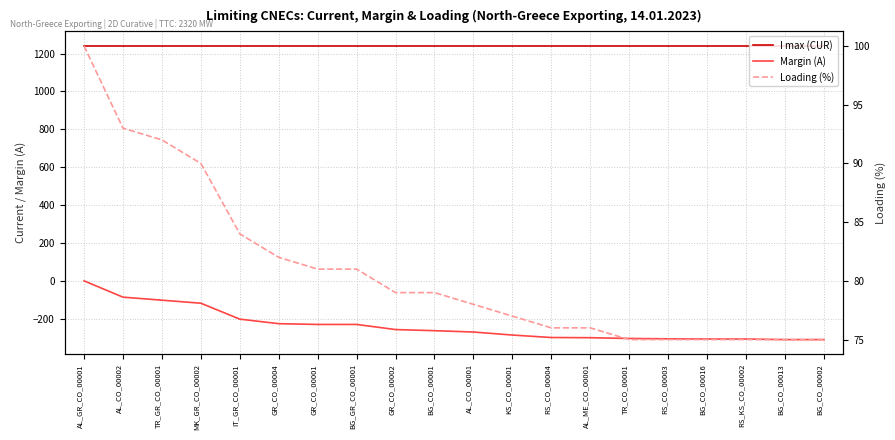

Which series changed the most between AL_CO_00001 and KS_CO_00001?

Margin (A)